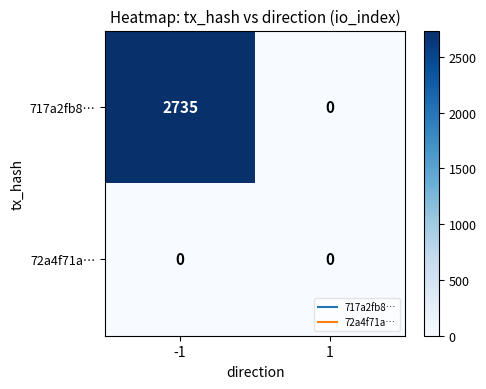

Reading right to left, transcribe all the data shown in this chart.

717a2fb8…: 0	2735
72a4f71a…: 0	0